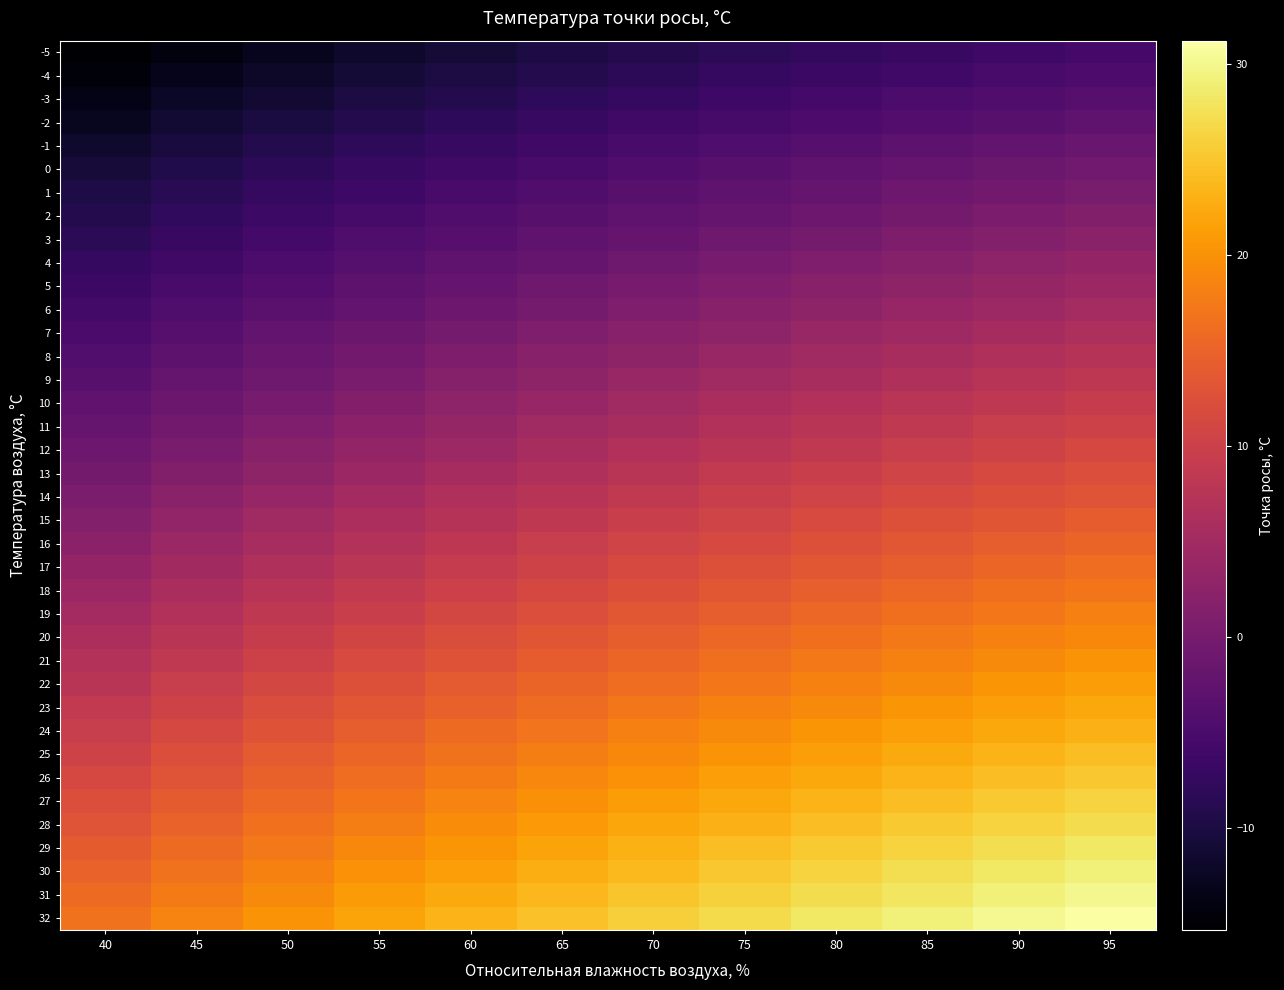

At which category is the sum across all series the highest?

95